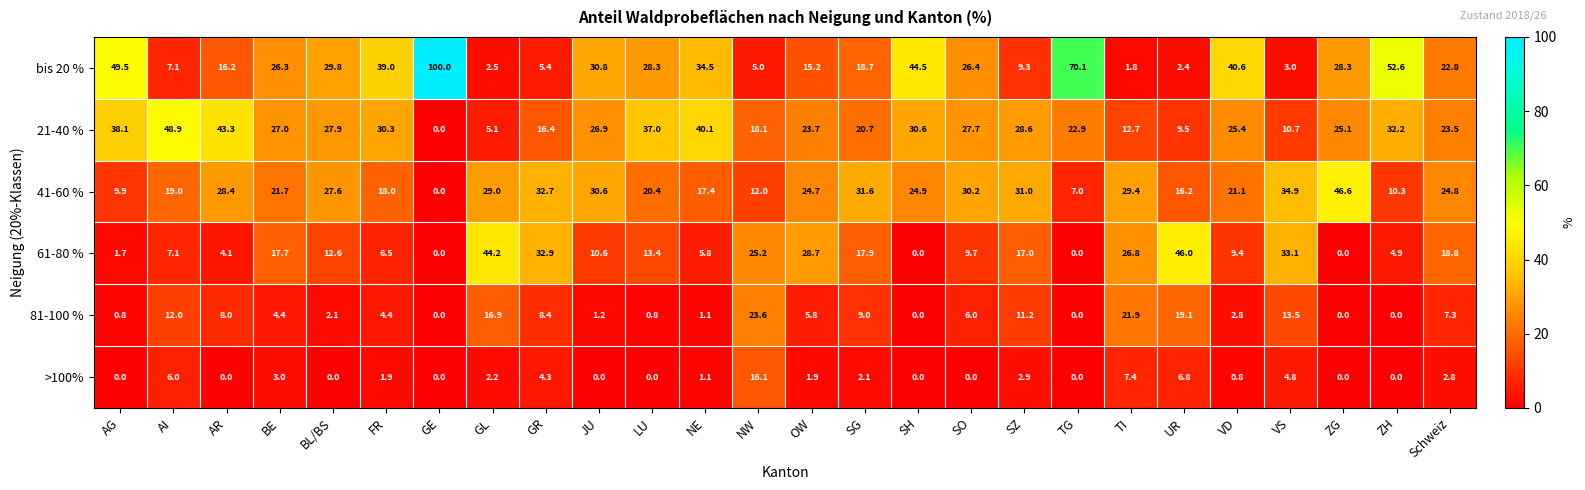

What is the maximum value for bis 20 %?

100.0